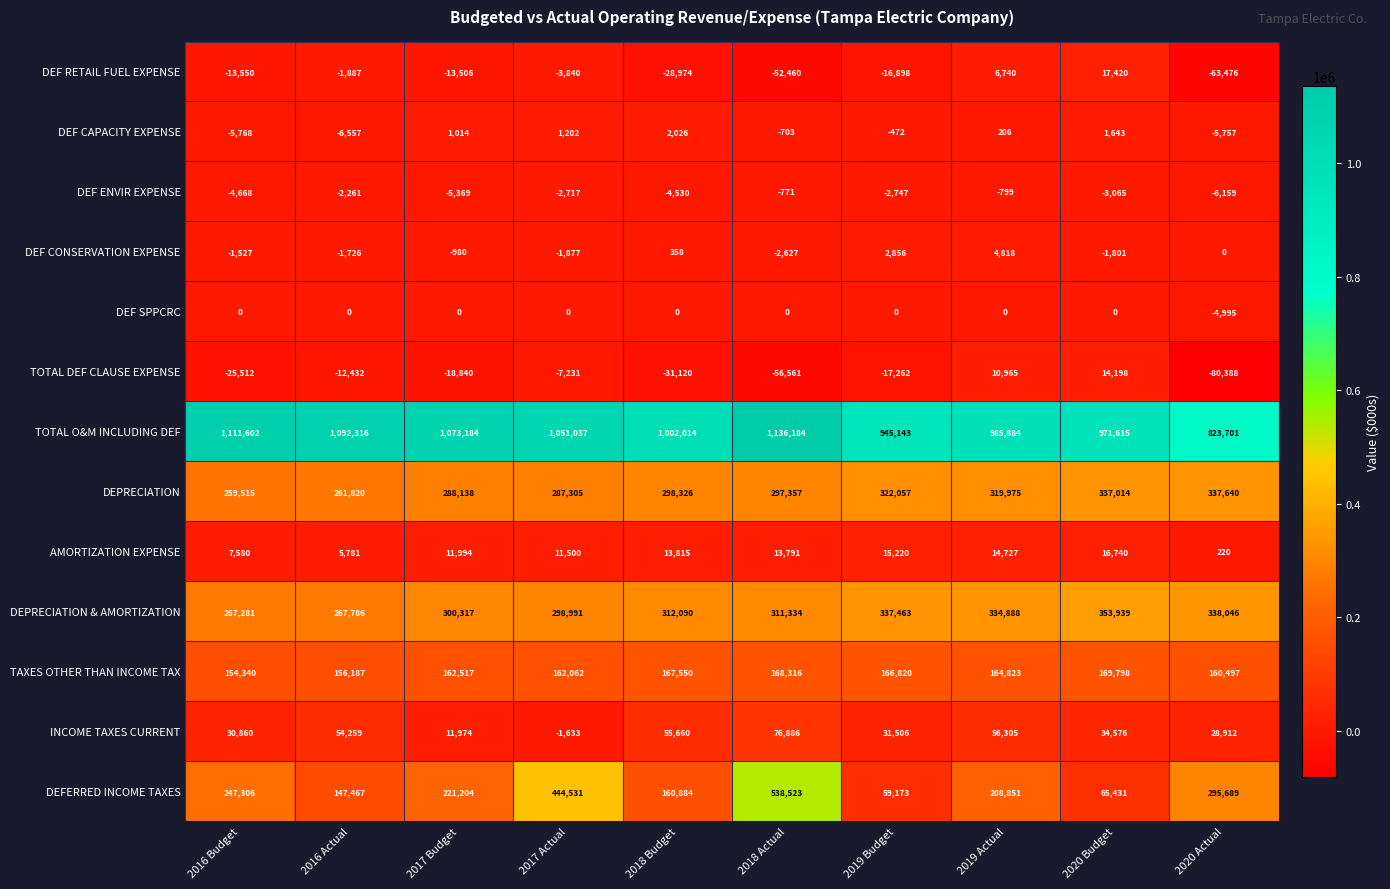

What is the maximum value shown in the chart?

1136184